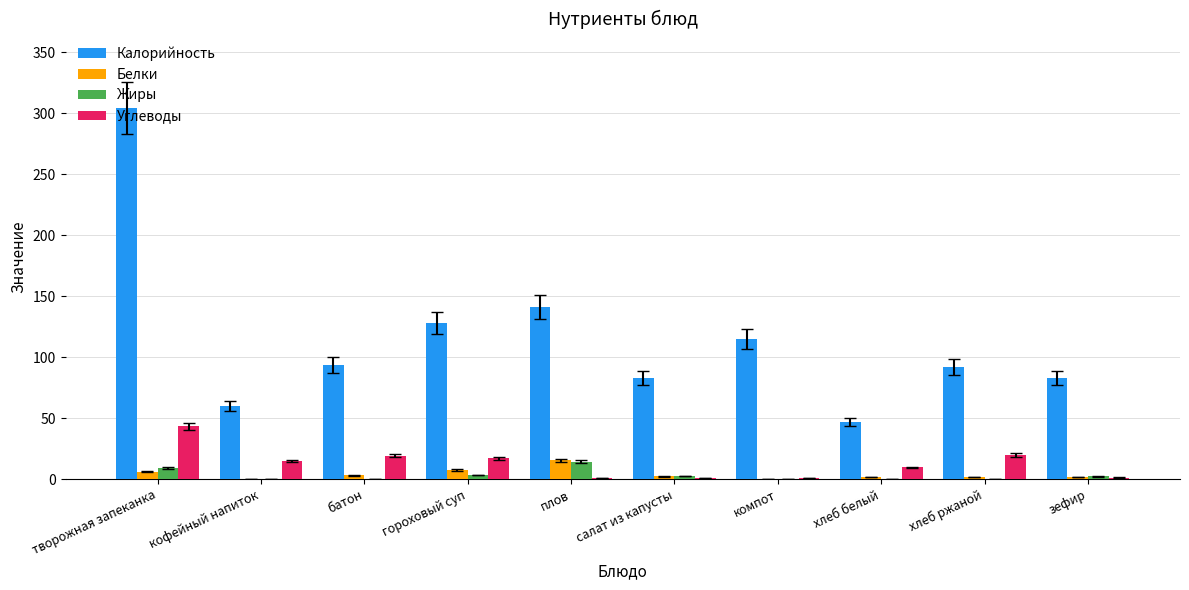

What is the total value across all series at компот?

115.8